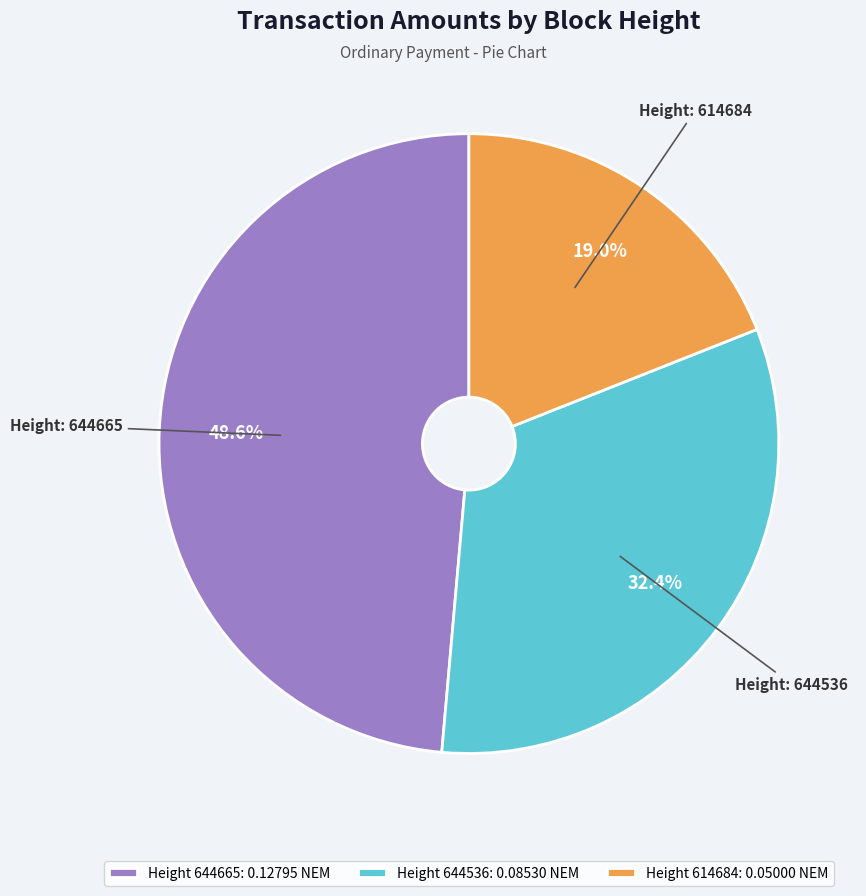

What is the largest slice in the pie chart?

Height 644665: 0.12795 NEM